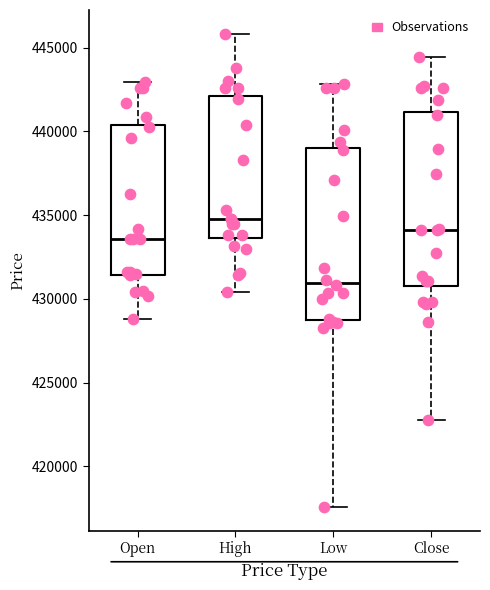

Where does the median line of the box for Open sit on the y-axis? The values are not printed on the chart, so give them approximately, as read against the axis.

433500